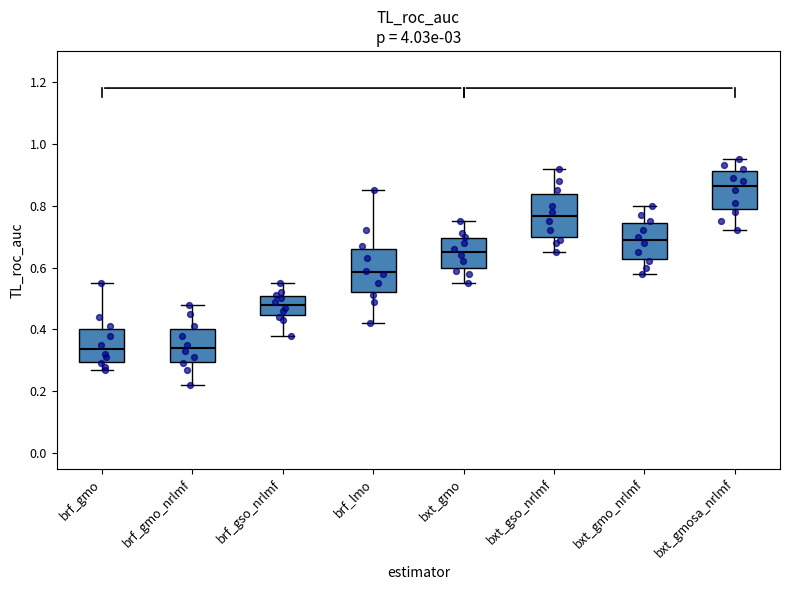

Which box has the highest median line?

bxt_gmosa_nrlmf